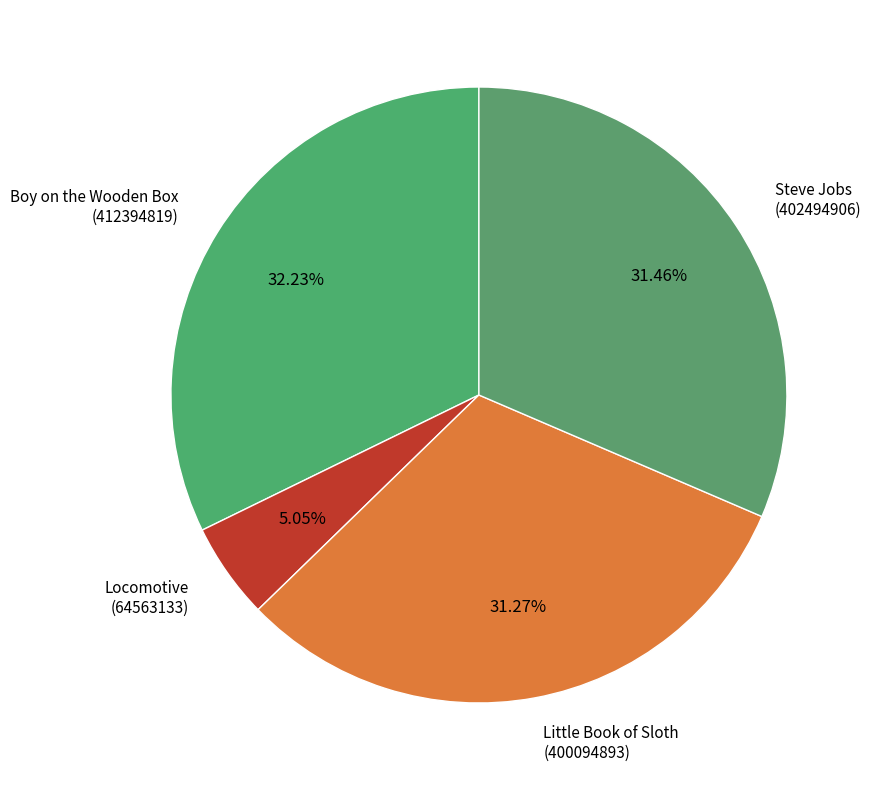

Is there a majority slice in this chart?

No